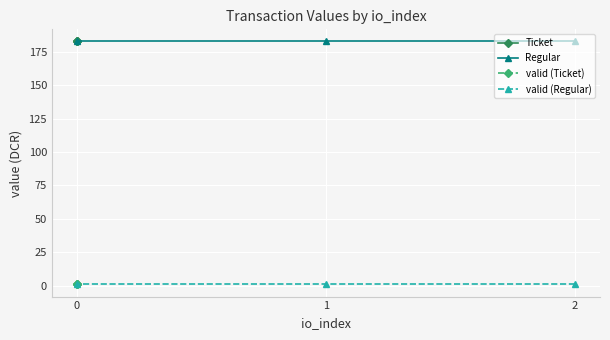

True or false: Regular has a value of 114.5 at 0.

False